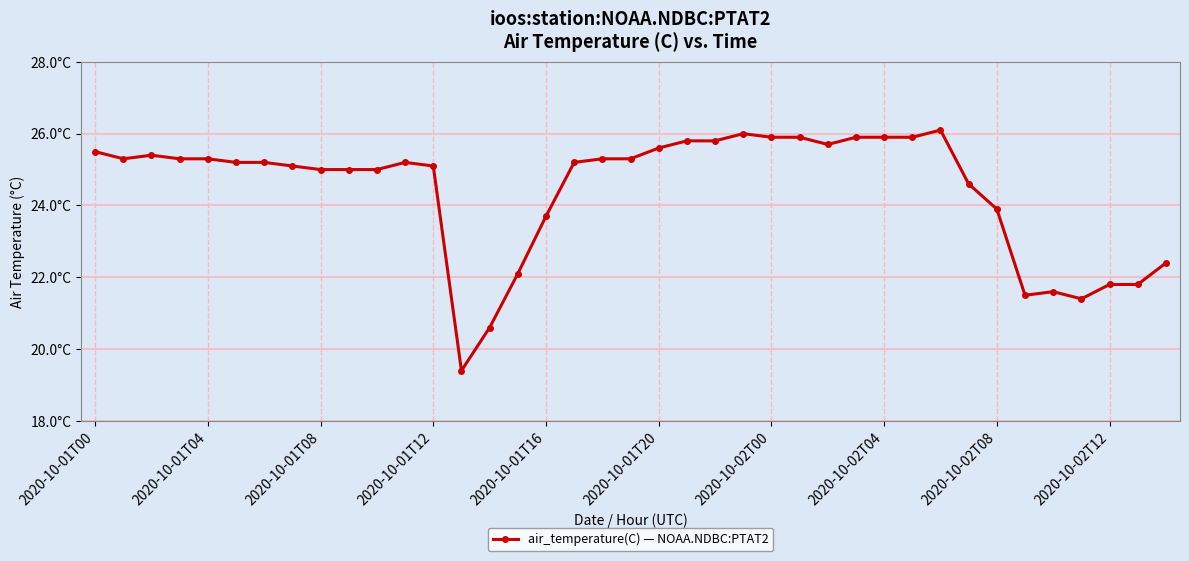

How many interior local valleys (lower than both neighbors) does the data have?

5